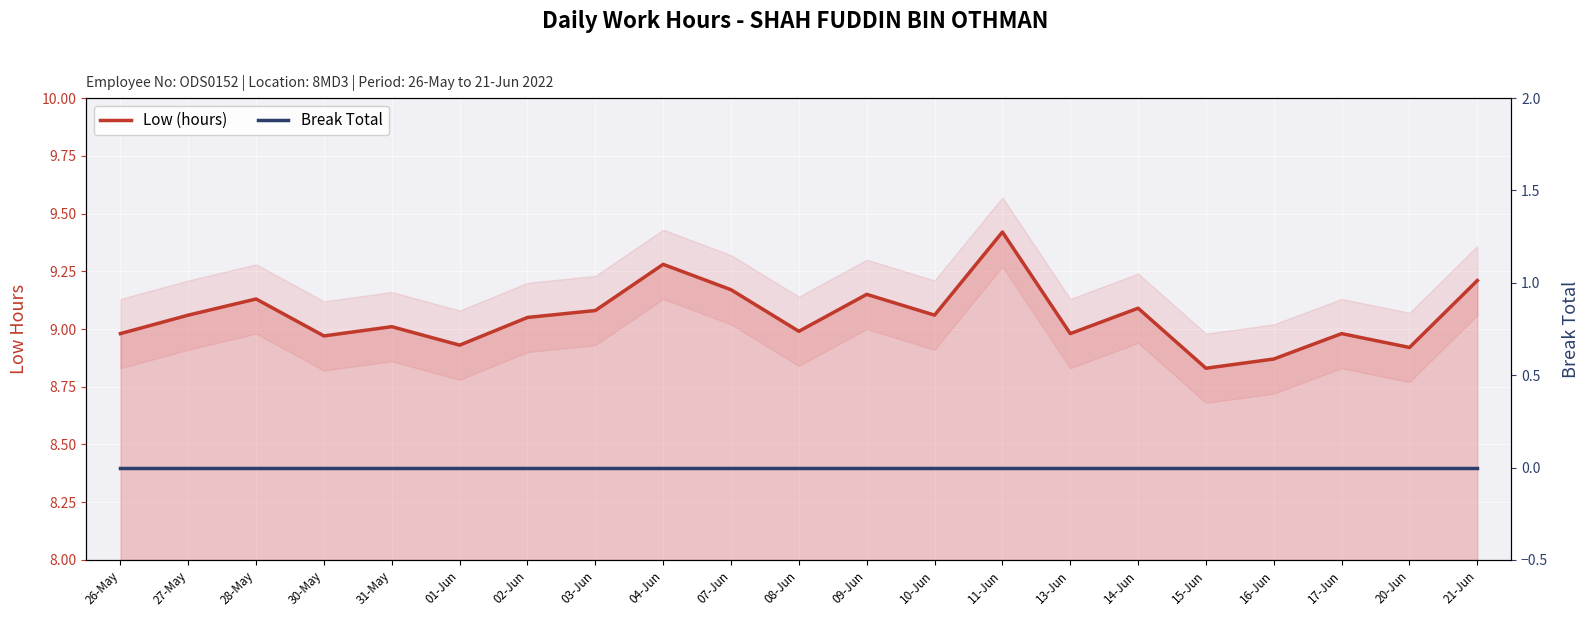

At which category is the sum across all series the highest?

11-Jun